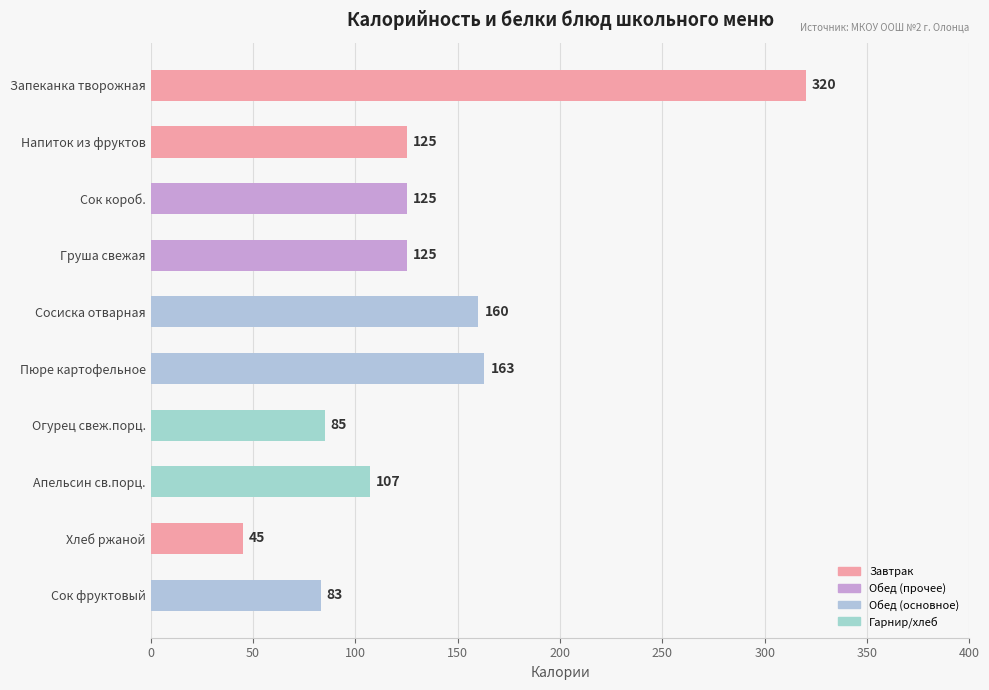

What is the minimum value shown in the chart?

45